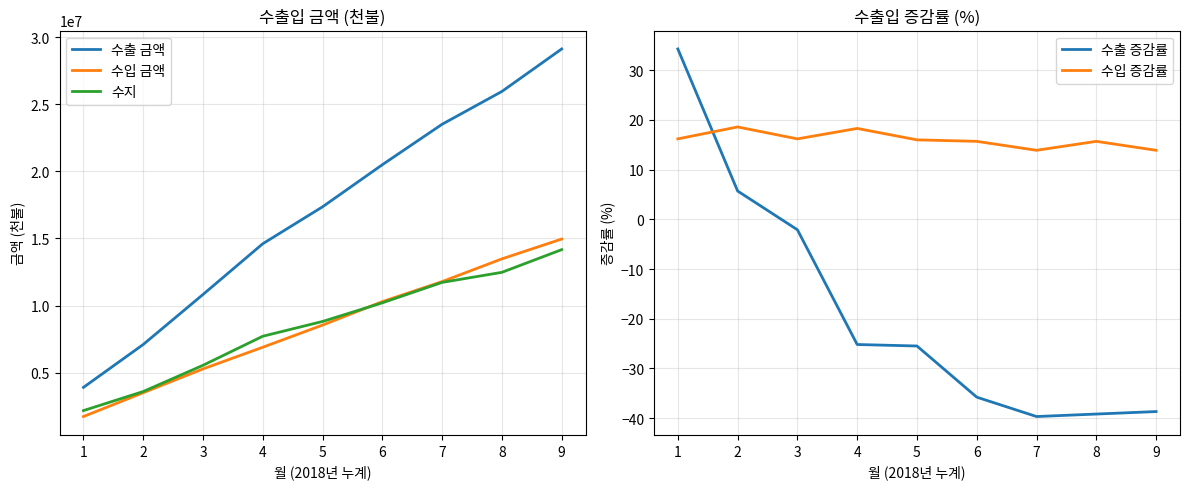

Count the number of data series in this chart.

5